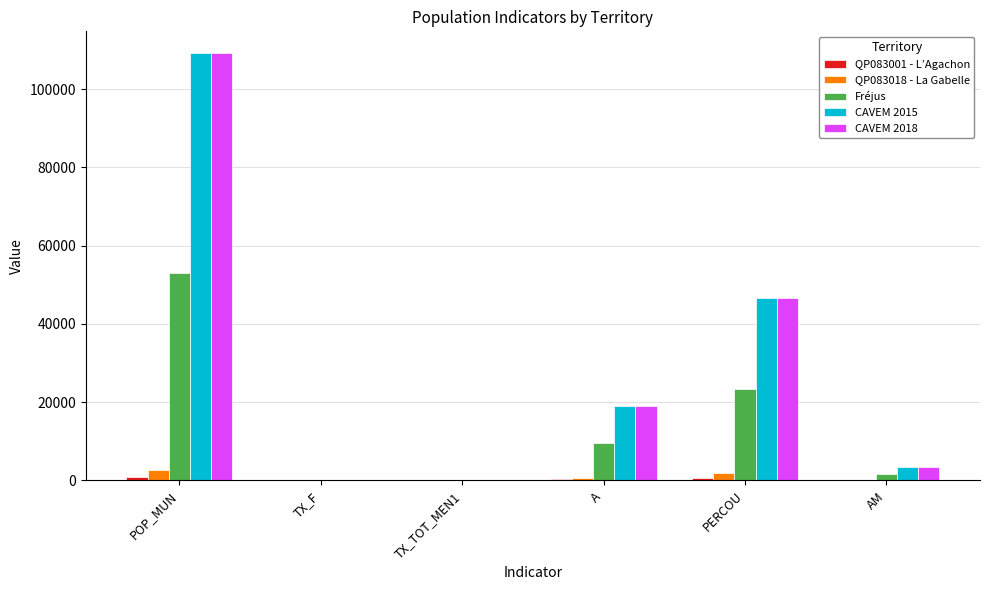

True or false: CAVEM 2018 has a value of 3555.0 at AM.

True